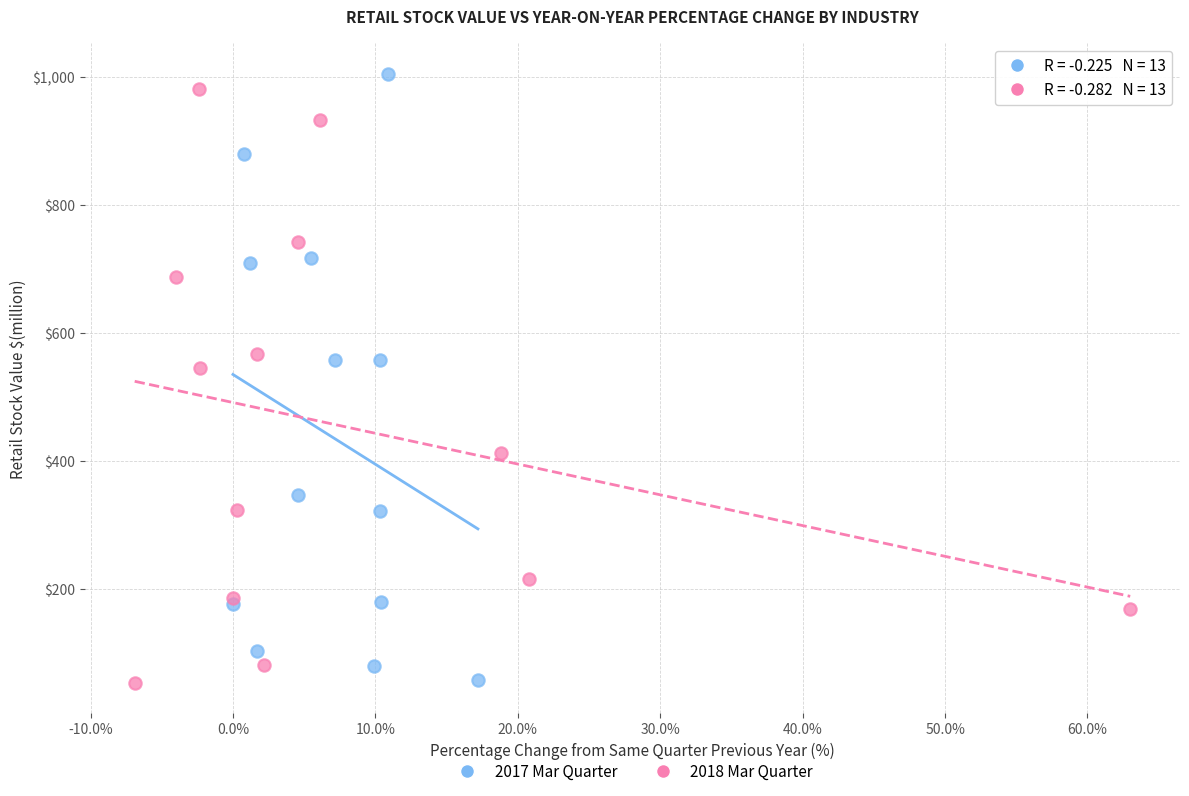

Which series has the largest Y range (max minus min)?

2017 Mar Quarter